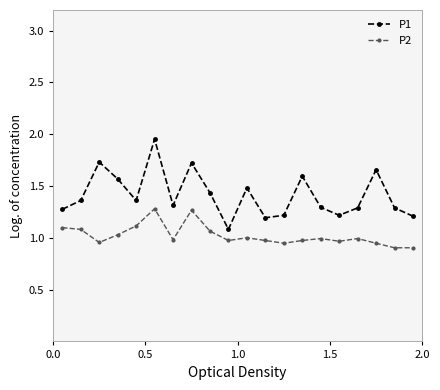

List the series in order of their peak value, lowest first.

P2, P1